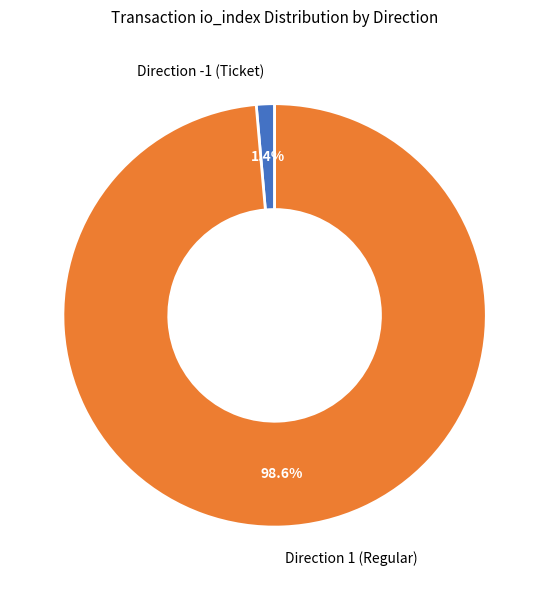

To the nearest percent, what is the difference between the Direction -1 (Ticket) and Direction 1 (Regular) slice percentages?

97%